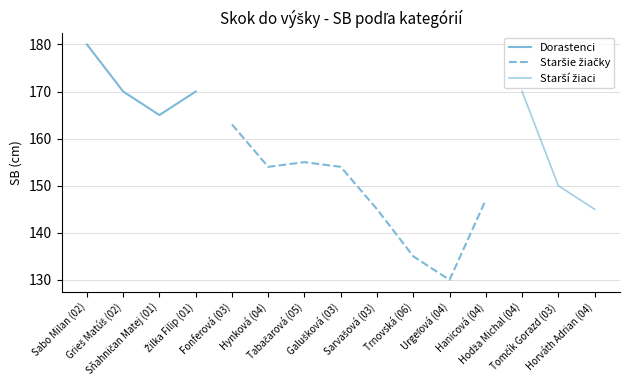

What position from the left is Sabo Milan (02)?

1